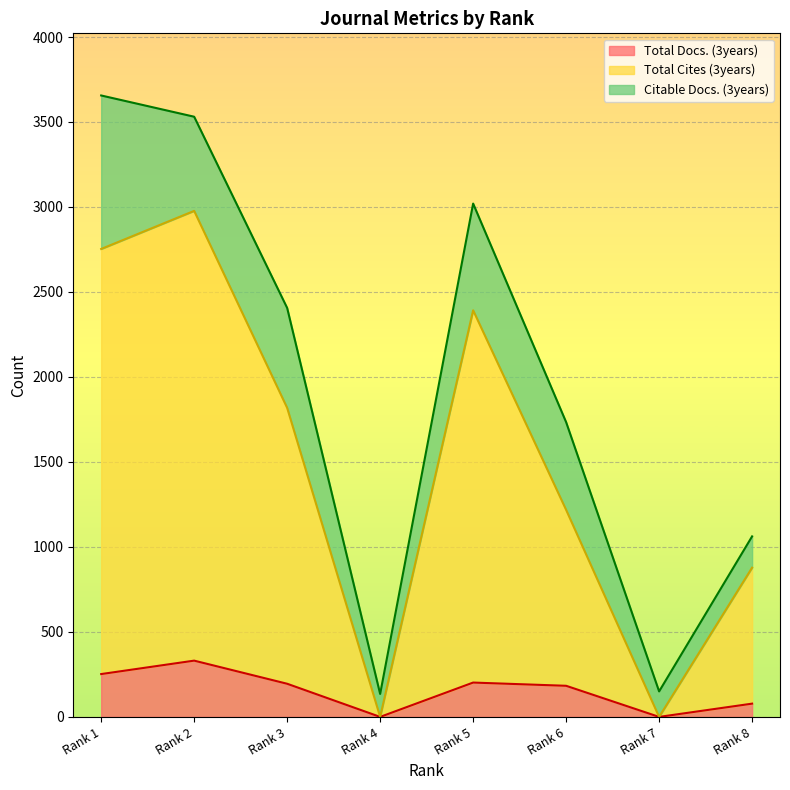

The value of Total Docs. (3years) at Rank 1 is 122. True or false?

False